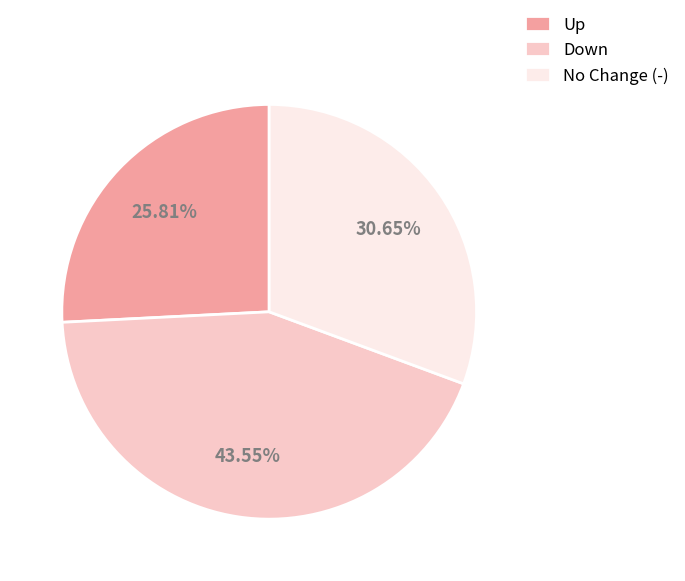

Does Down represent more than half of the total?

No